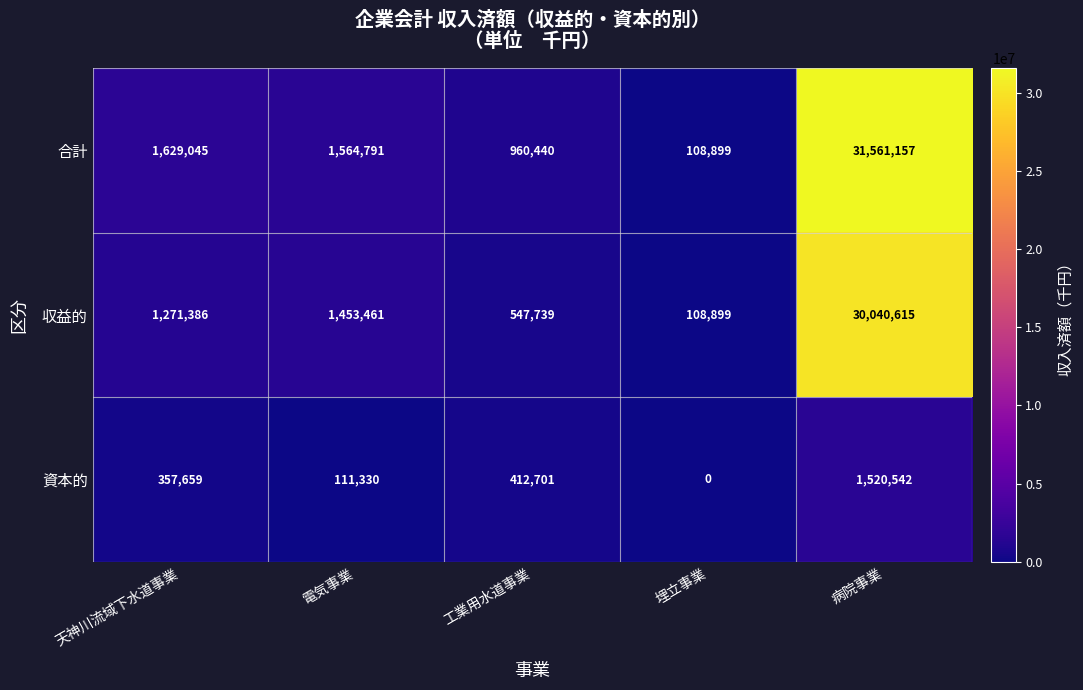

What is the difference between the maximum and minimum values in the 資本的 series?

1520542